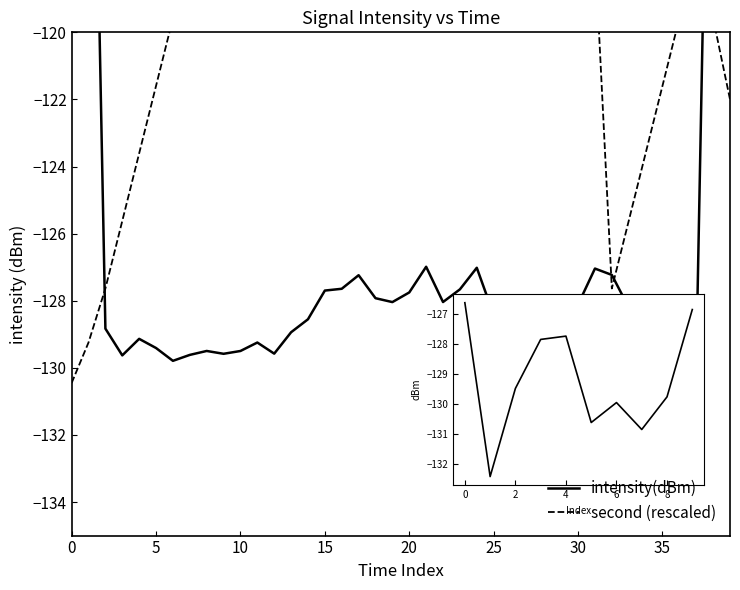

What are all the series names shown in the legend?

intensity(dBm), second (rescaled)